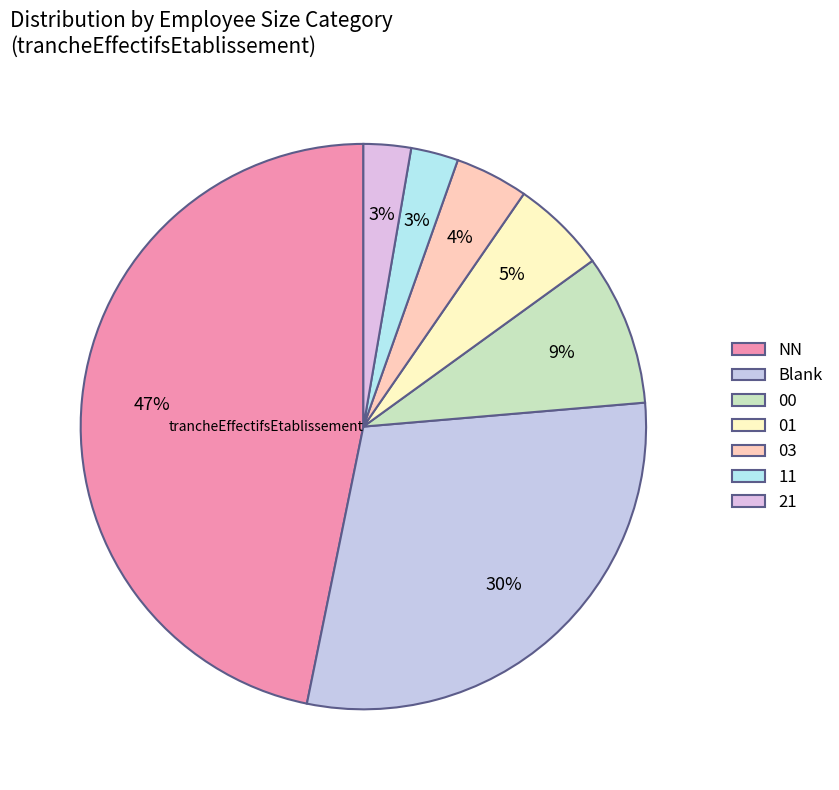

Between 00 and Other, which is larger?

00